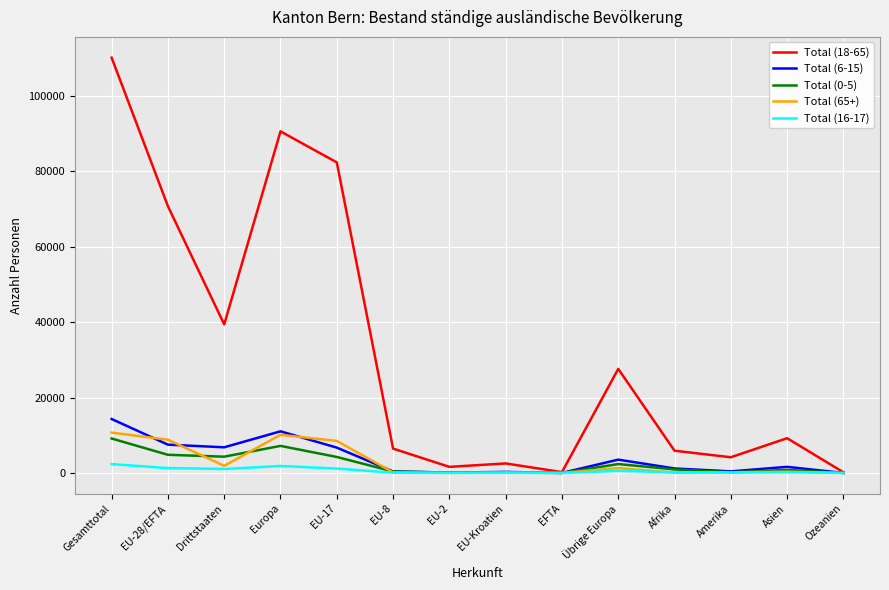

Is it true that Total (0-5) equals 3163 at Europa?

False